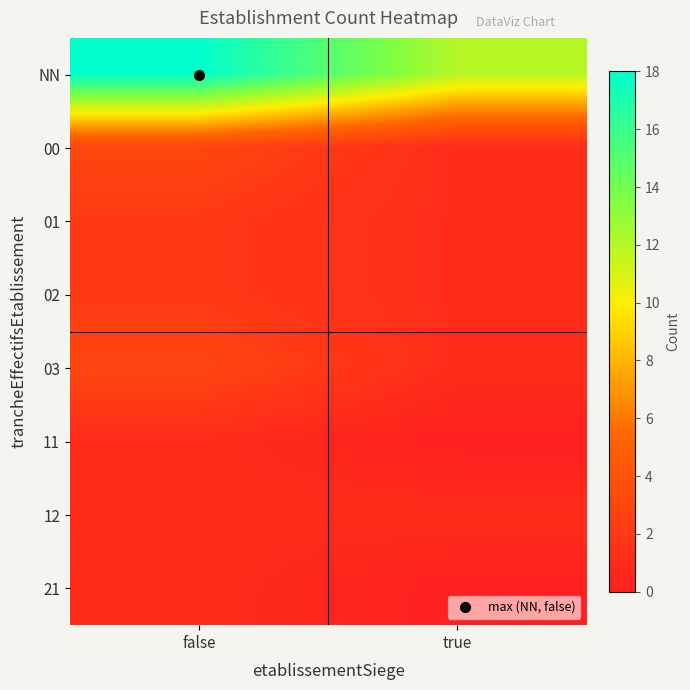

Reading left to right, what are all the values shown in this chart?

NN: false=18	true=12
00: false=3	true=1
01: false=2	true=1
02: false=2	true=1
03: false=3	true=1
11: false=1	true=0
12: false=1	true=1
21: false=1	true=0